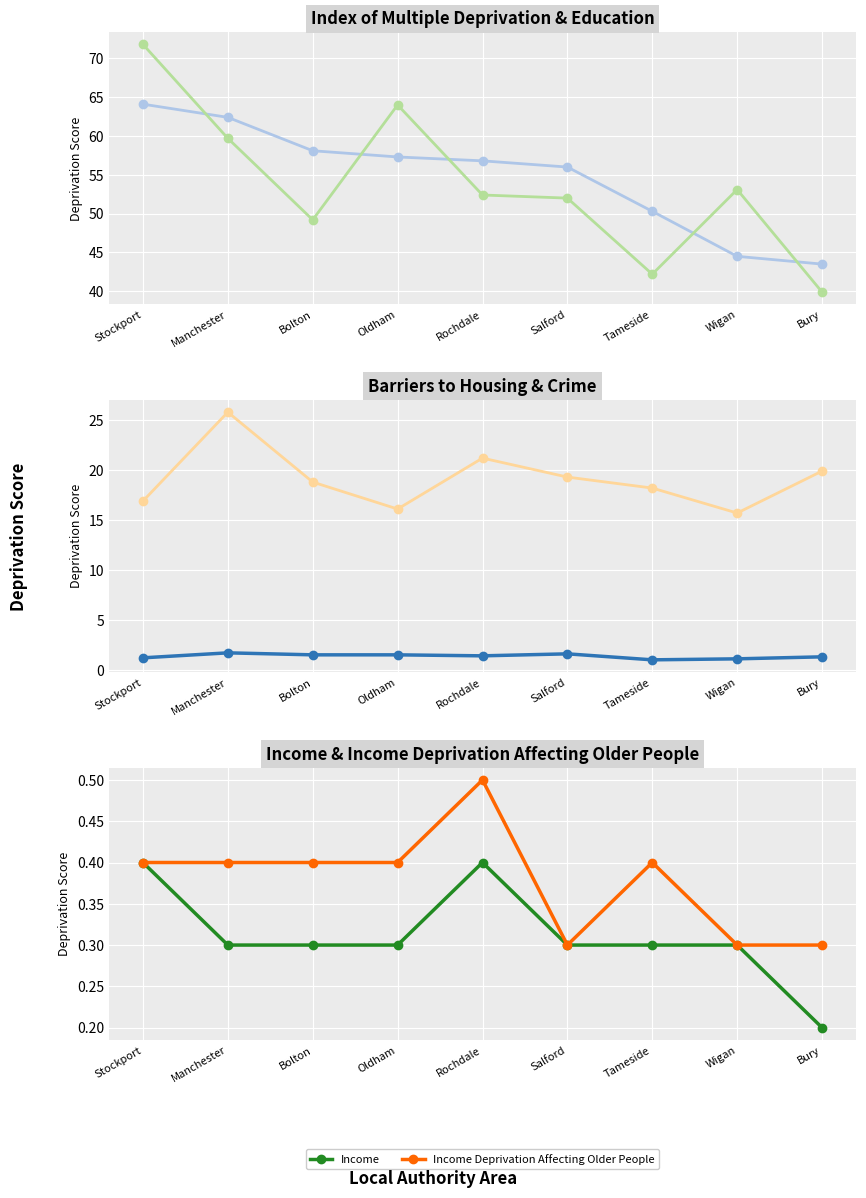

What is the value of the Income Deprivation Affecting Older People point at the 6th from the left?

0.3